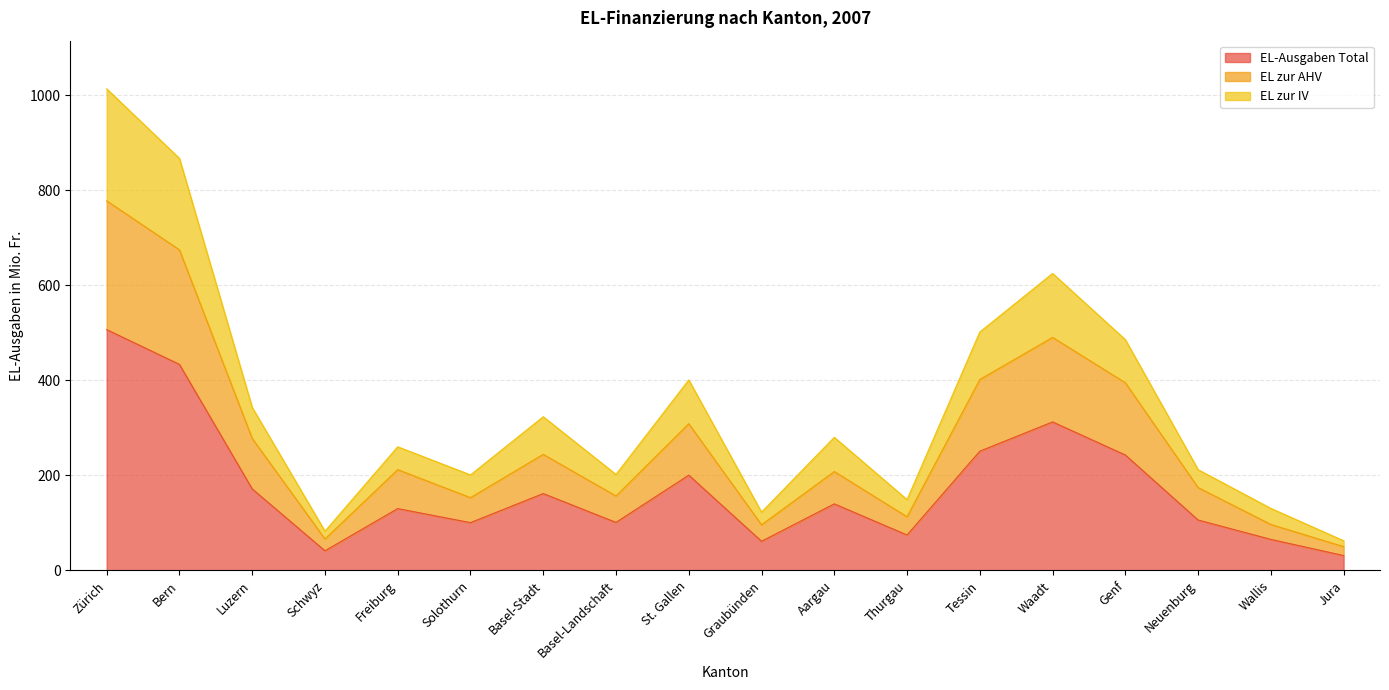

Is the value of EL zur AHV at Thurgau greater than the value of EL zur IV at Basel-Stadt?

No